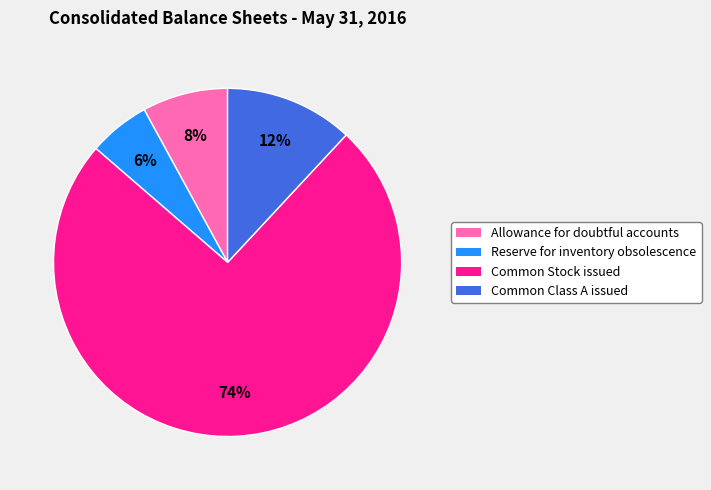

Combined, do Reserve for inventory obsolescence and Allowance for doubtful accounts account for over 50%?

No